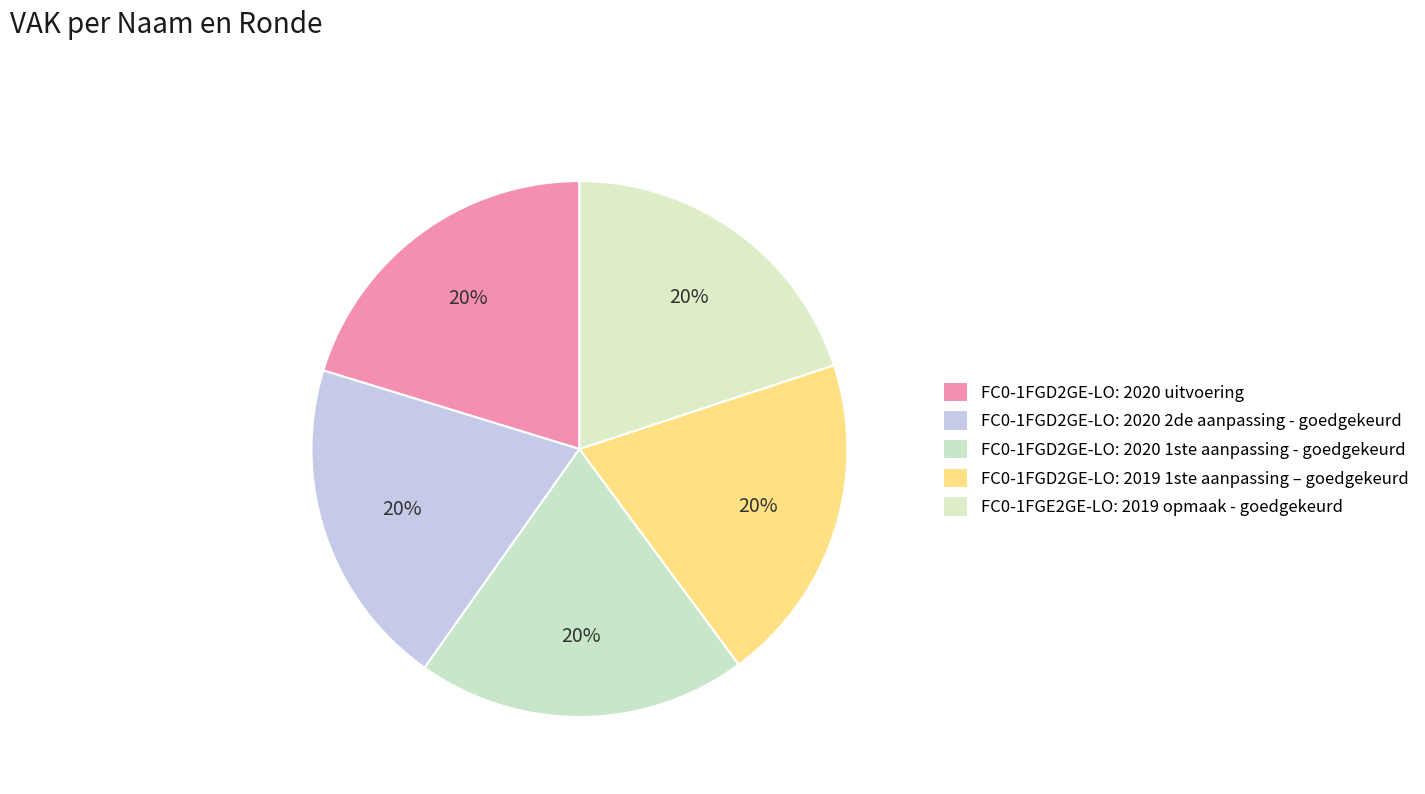

Between FC0-1FGE2GE-LO: 2019 opmaak - goedgekeurd and FC0-1FGD2GE-LO: 2020 1ste aanpassing - goedgekeurd, which is larger?

FC0-1FGE2GE-LO: 2019 opmaak - goedgekeurd